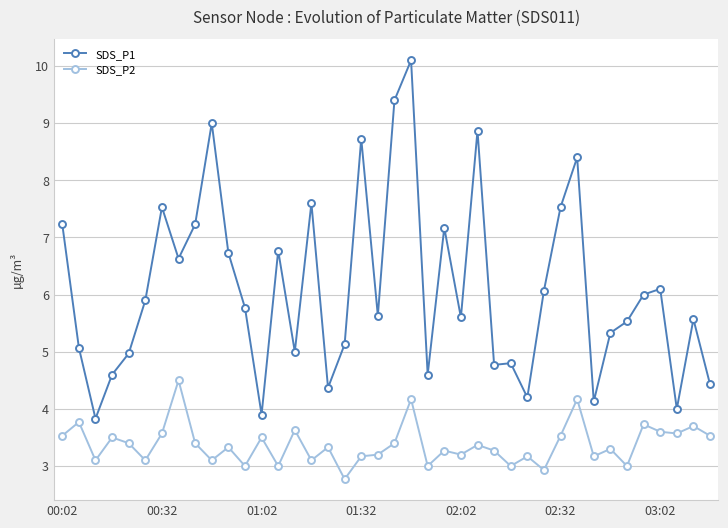

What is the minimum value shown in the chart?

2.8